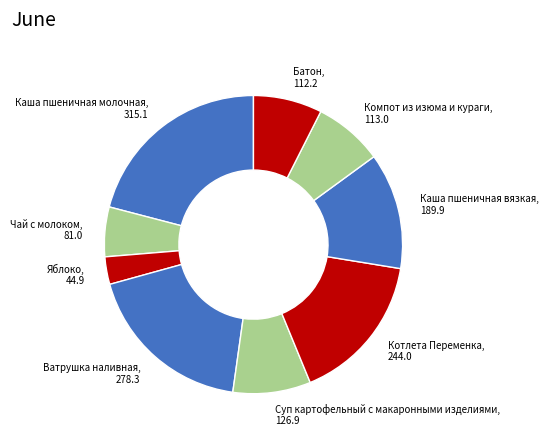

Do Яблоко, 44.9 and Каша пшеничная вязкая, 189.9 together represent more than half of the pie?

No